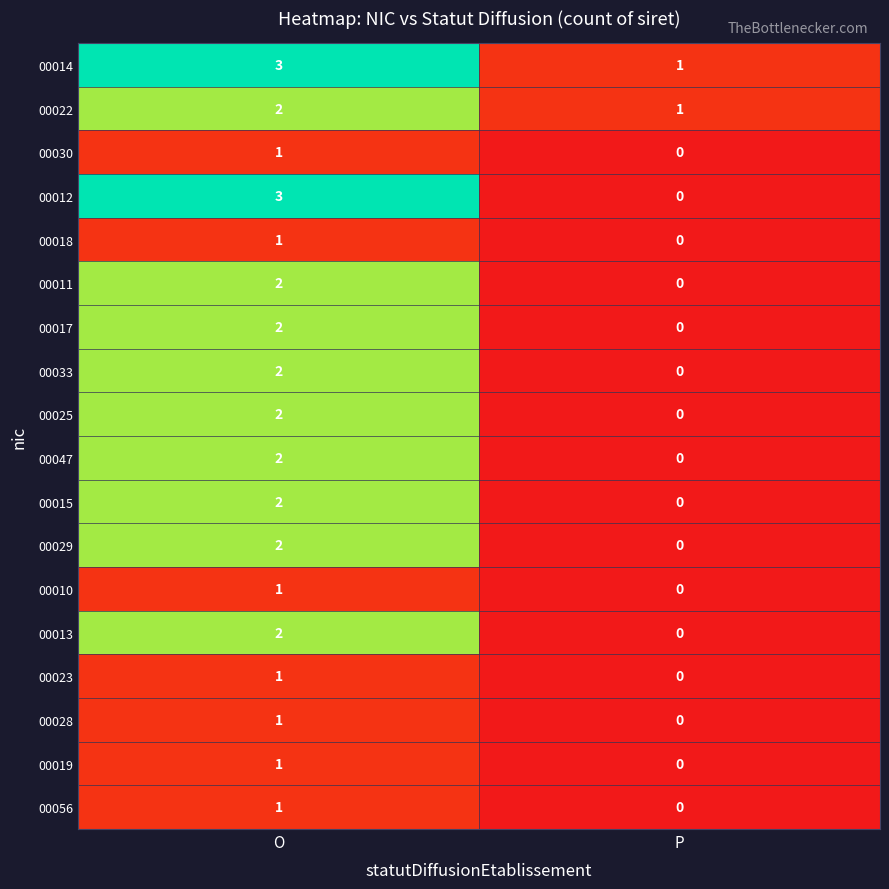

Count the number of categories in the chart.

2